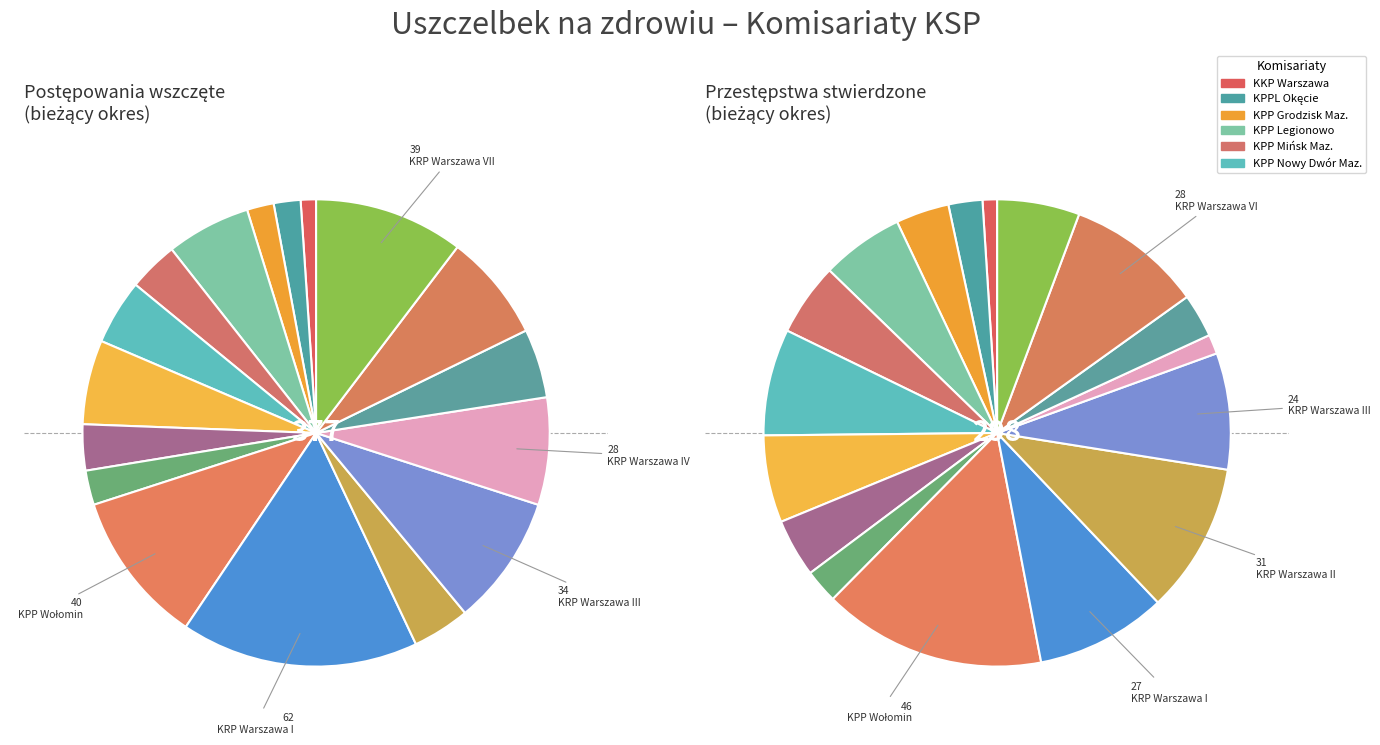

The KPP Warszawa Zach. slice represents 2% of the pie. True or false?

True